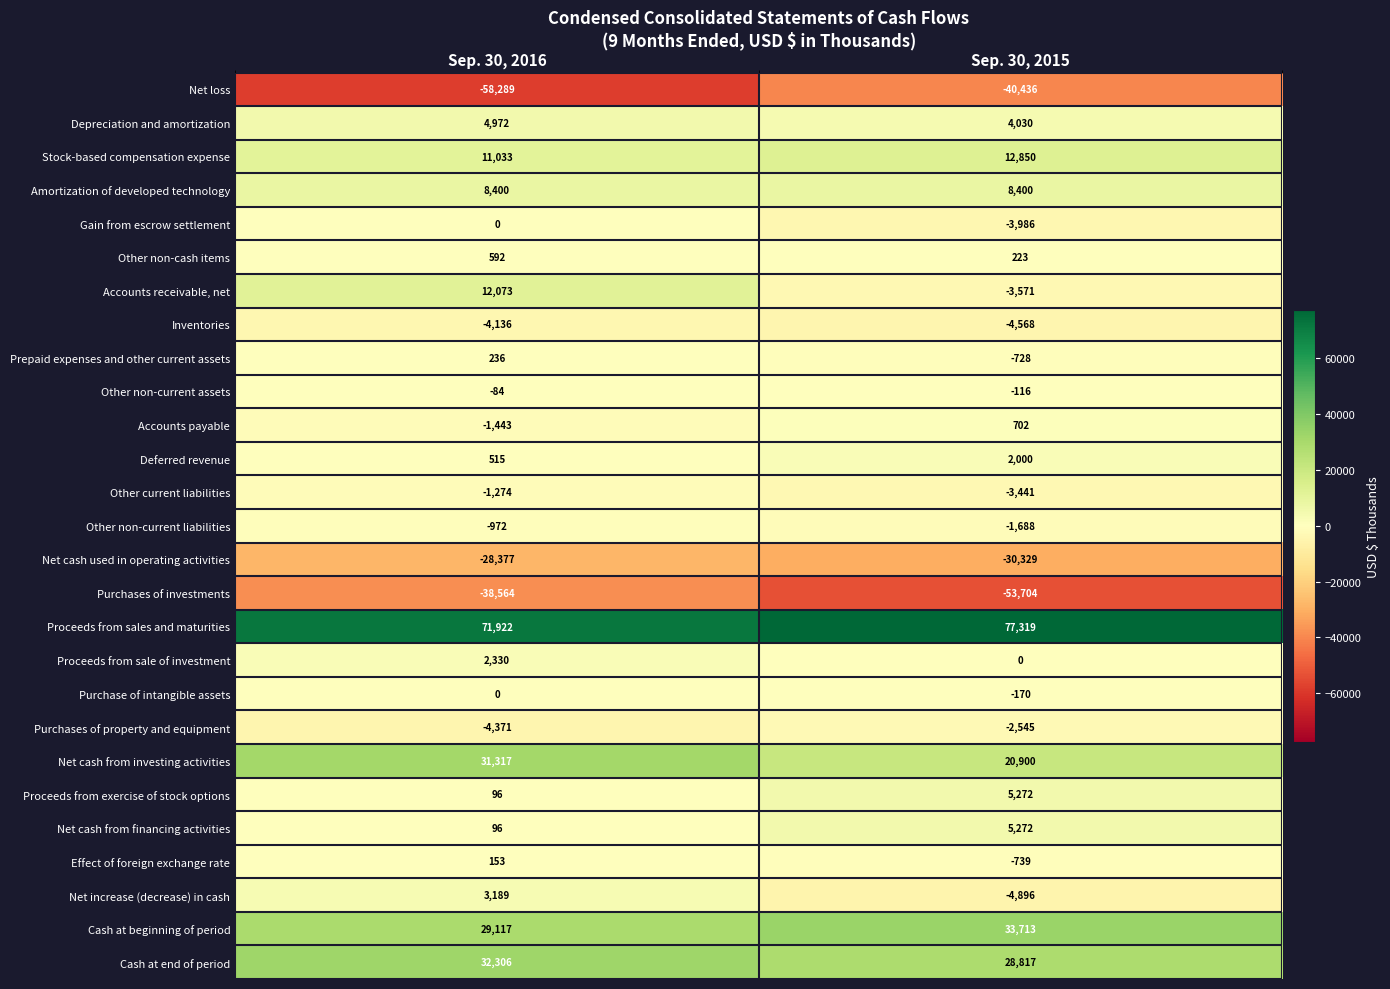

What is the difference between the Accounts payable values at Sep. 30, 2015 and Sep. 30, 2016?

2145